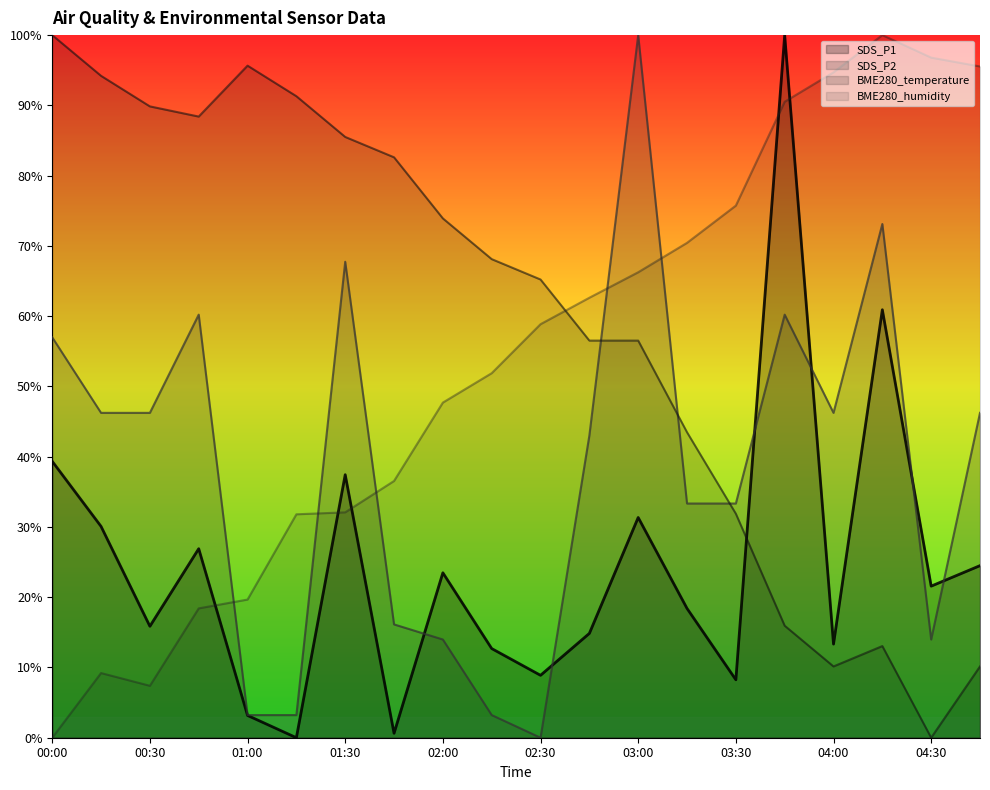

What is the value of the SDS_P2 point at the 14th from the left?

33.3